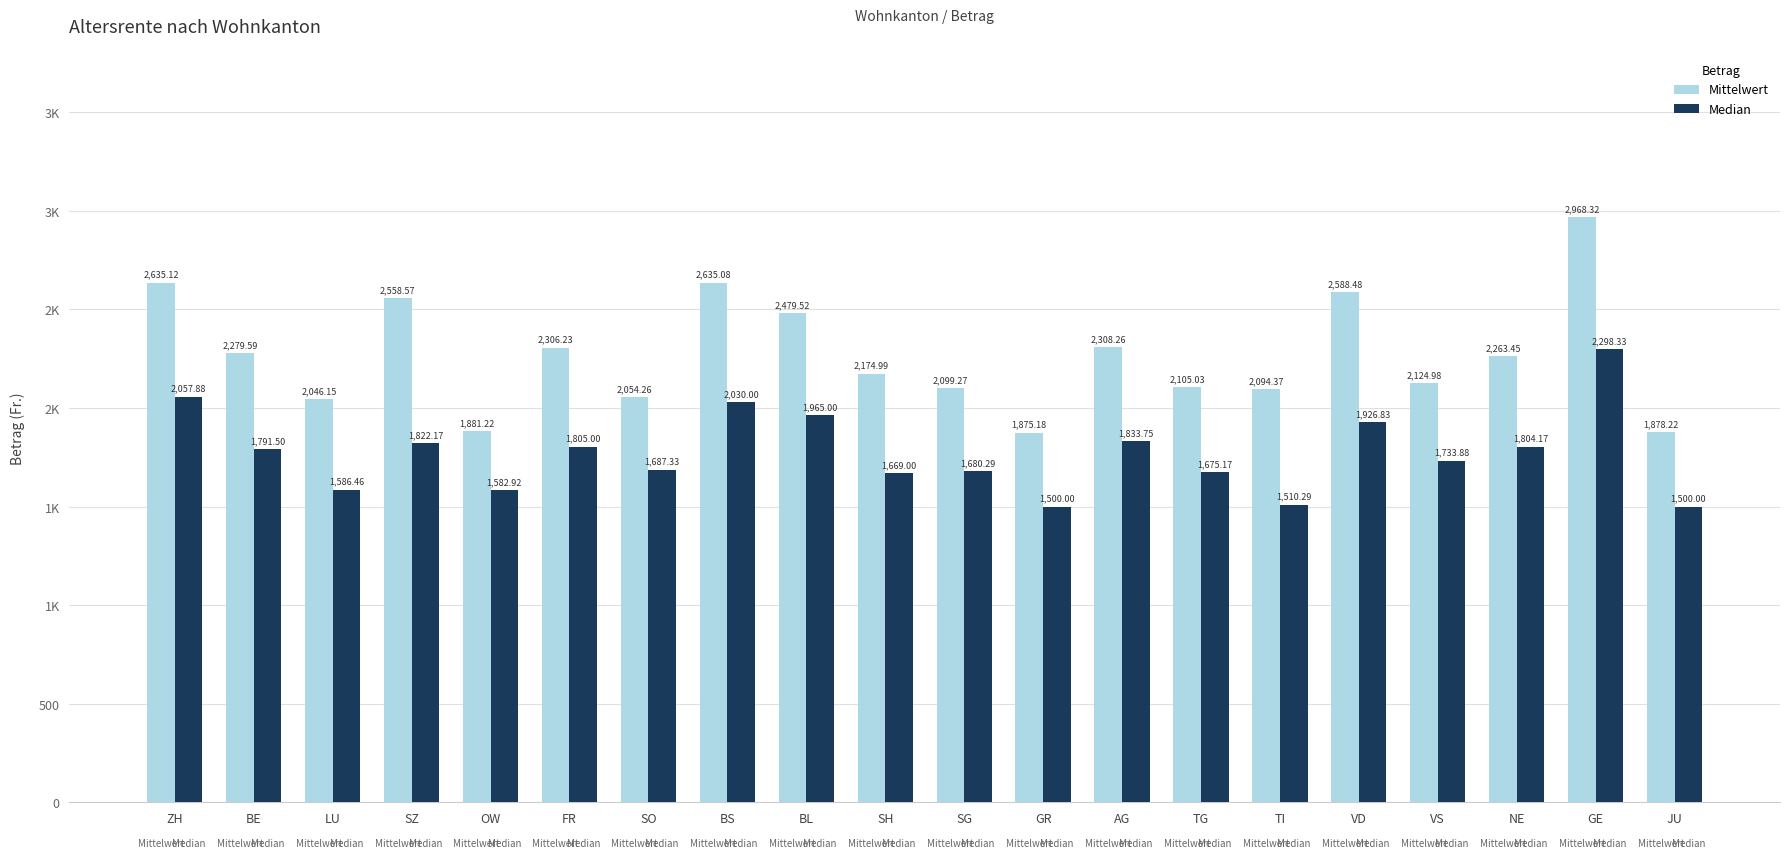

Which series has the largest total across all categories?

Mittelwert